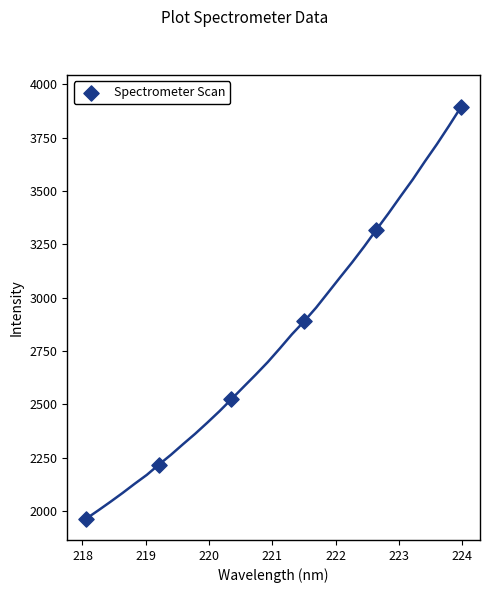

What Y value in the scatter plot is closest to 2929?

2888.6